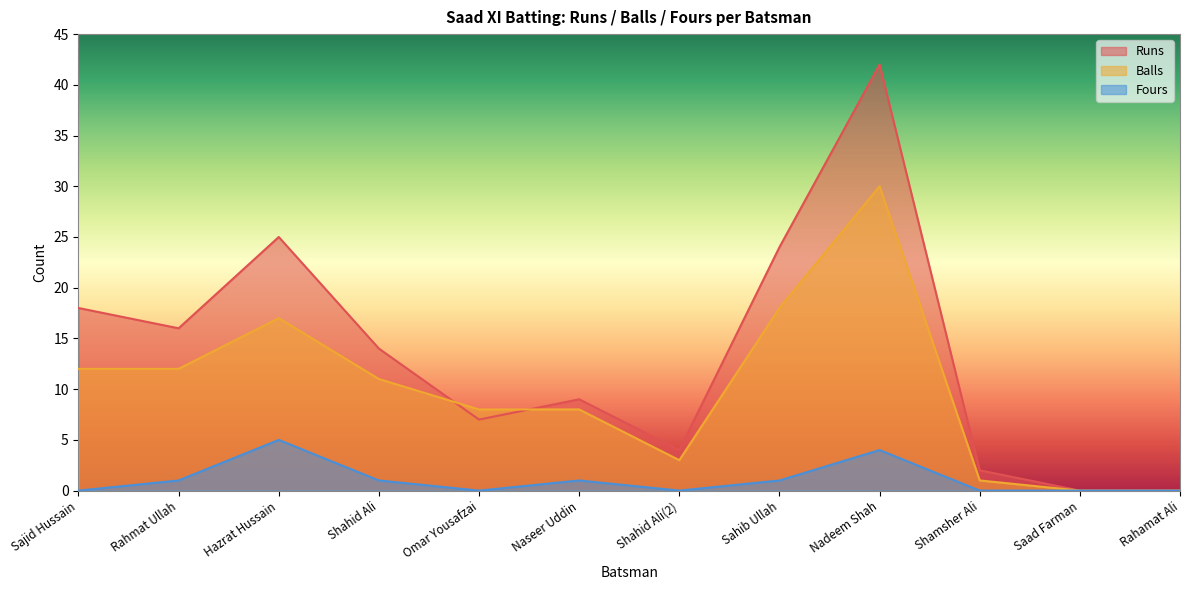

Reading left to right, list all the values displayed in this chart.

Runs: Sajid Hussain=18	Rahmat Ullah=16	Hazrat Hussain=25	Shahid Ali=14	Omar Yousafzai=7	Naseer Uddin=9	Shahid Ali(2)=4	Sahib Ullah=24	Nadeem Shah=42	Shamsher Ali=2	Saad Farman=0	Rahamat Ali=0
Balls: Sajid Hussain=12	Rahmat Ullah=12	Hazrat Hussain=17	Shahid Ali=11	Omar Yousafzai=8	Naseer Uddin=8	Shahid Ali(2)=3	Sahib Ullah=18	Nadeem Shah=30	Shamsher Ali=1	Saad Farman=0	Rahamat Ali=0
Fours: Sajid Hussain=0	Rahmat Ullah=1	Hazrat Hussain=5	Shahid Ali=1	Omar Yousafzai=0	Naseer Uddin=1	Shahid Ali(2)=0	Sahib Ullah=1	Nadeem Shah=4	Shamsher Ali=0	Saad Farman=0	Rahamat Ali=0